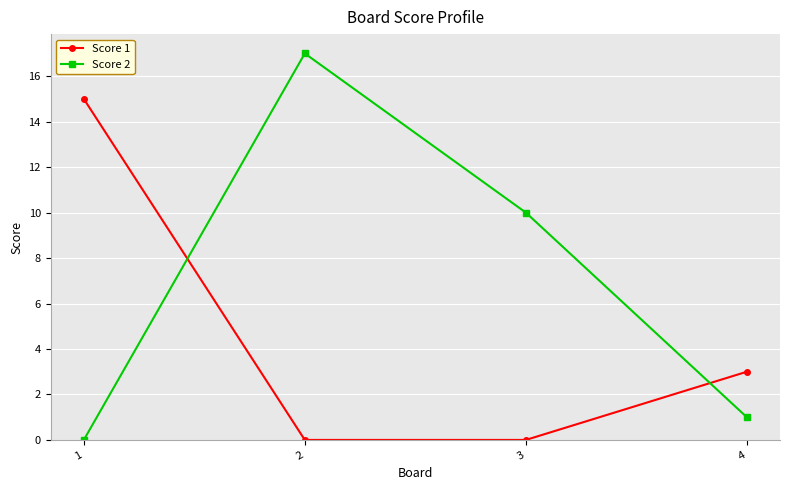

Count the number of data series in this chart.

2